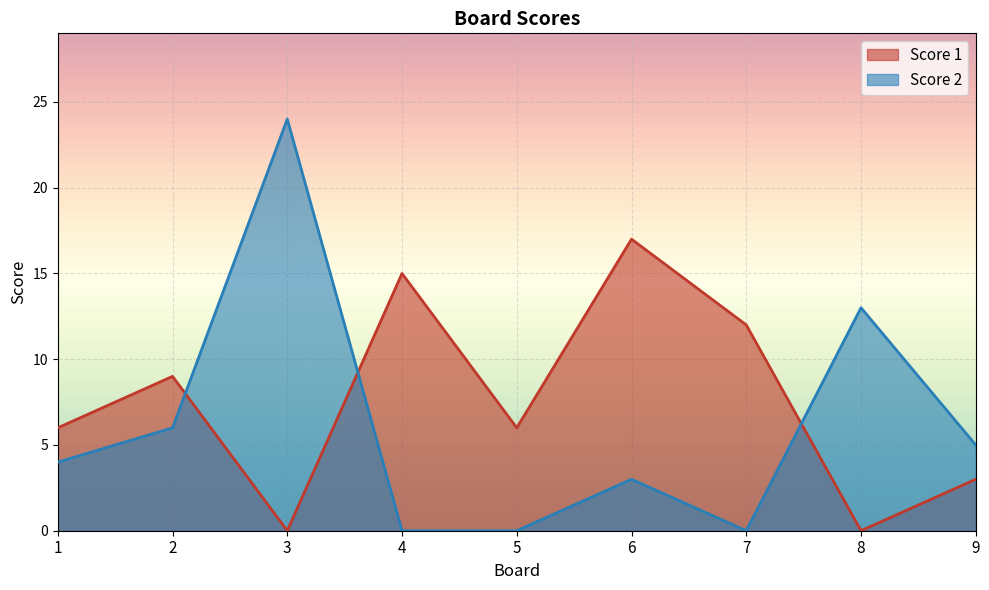

How many data points in Score 2 are less than 4?

4